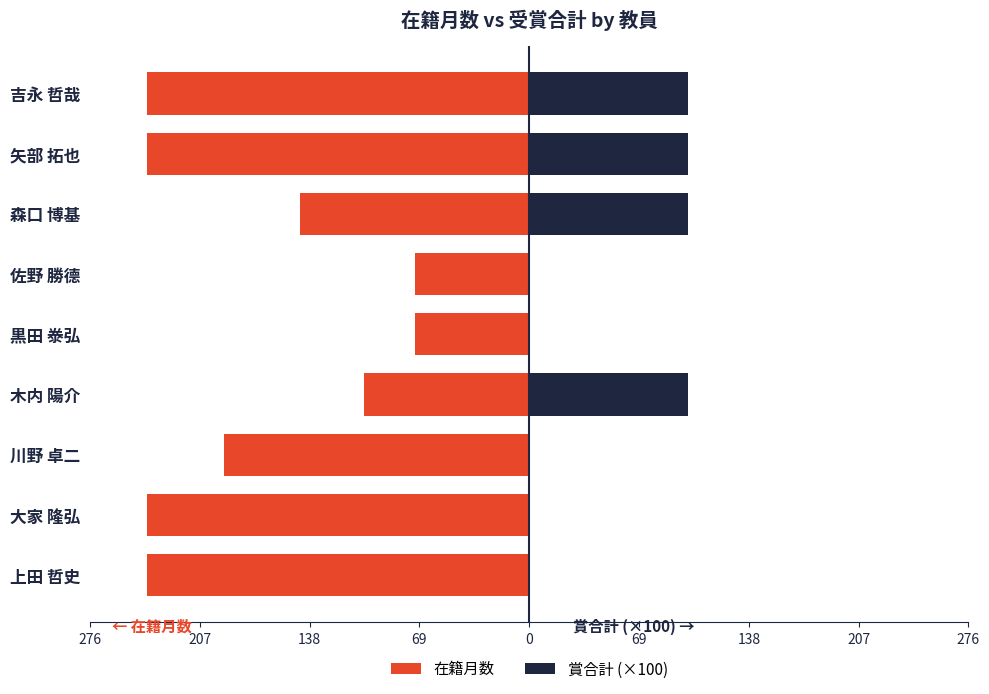

How many categories are shown in the chart?

9